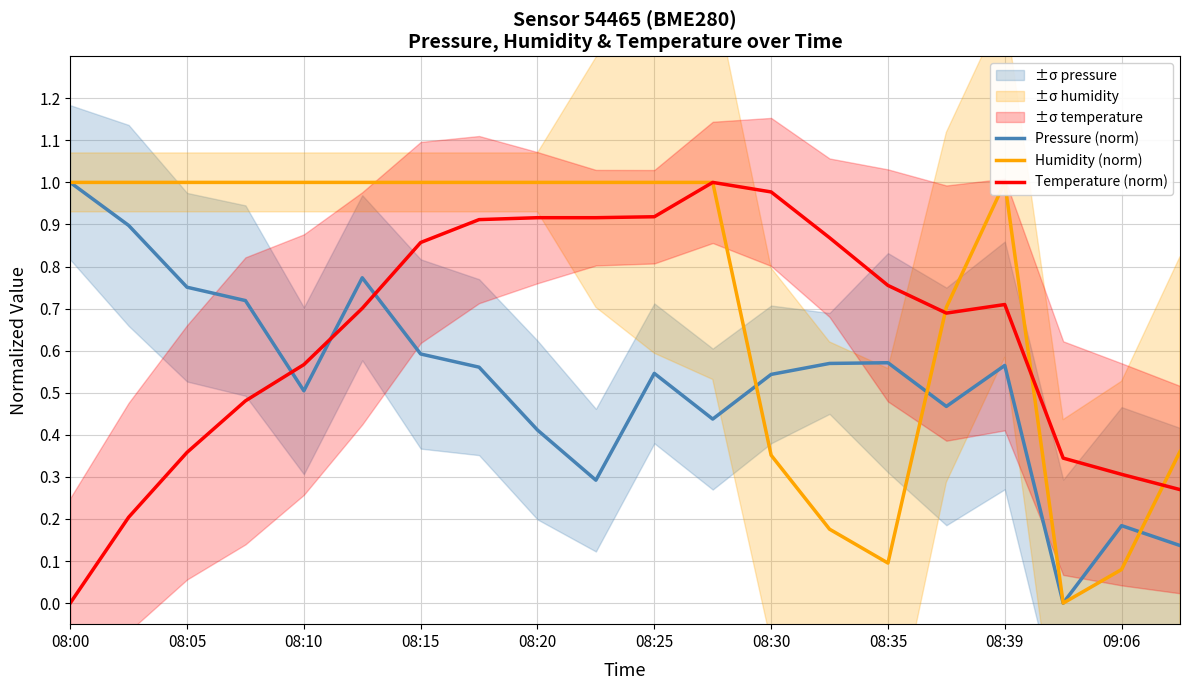

Which label corresponds to the largest value in the chart?

08:00